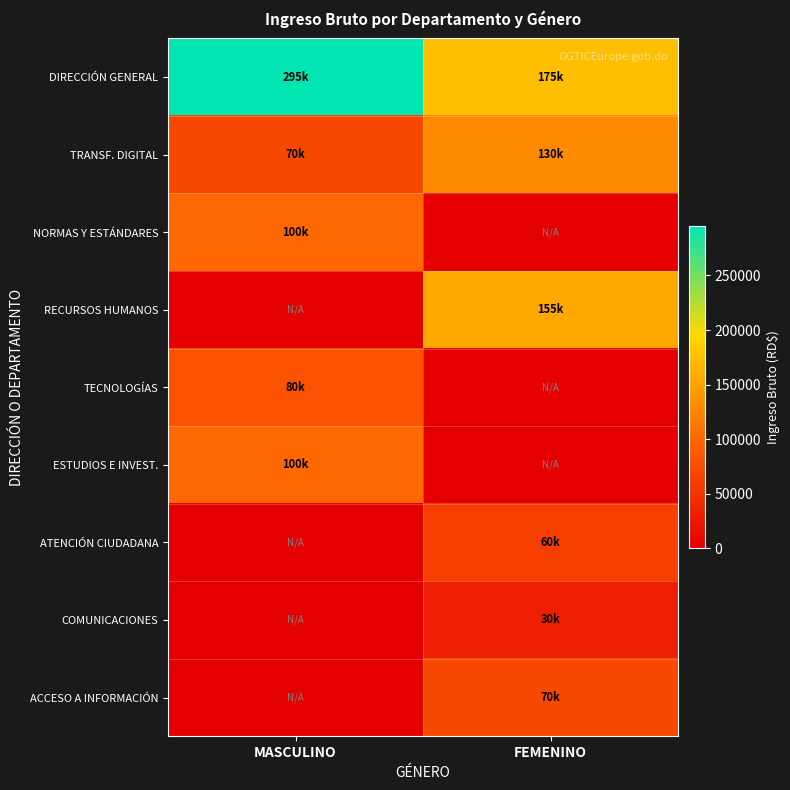

What is the spread (max minus min) of values at FEMENINO?

175000